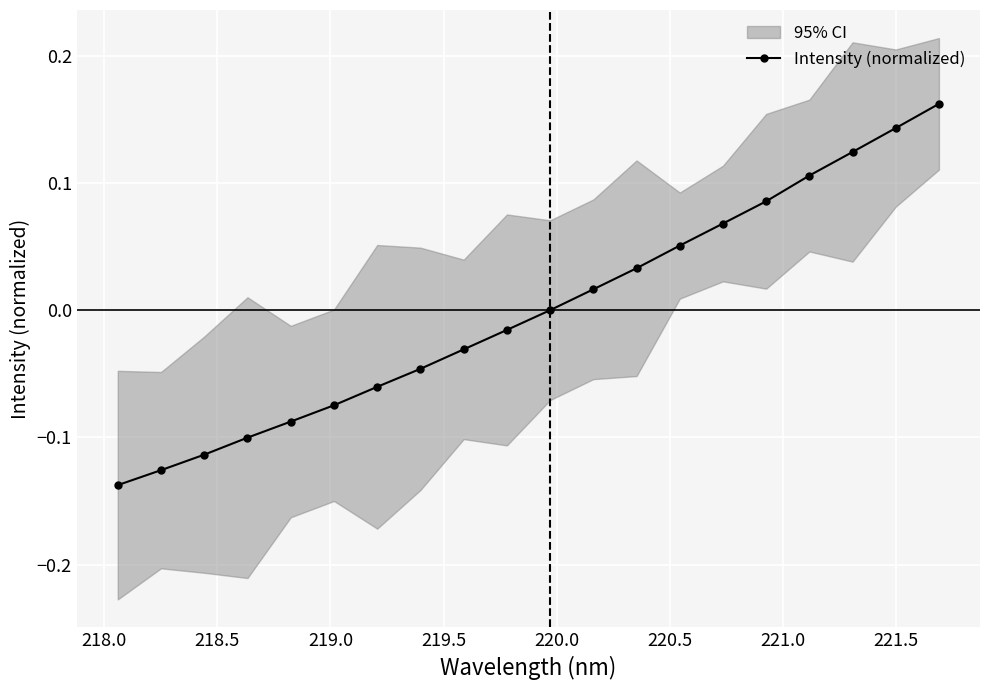

True or false: Intensity (normalized) has more than 0 points higher than both neighbors.

False